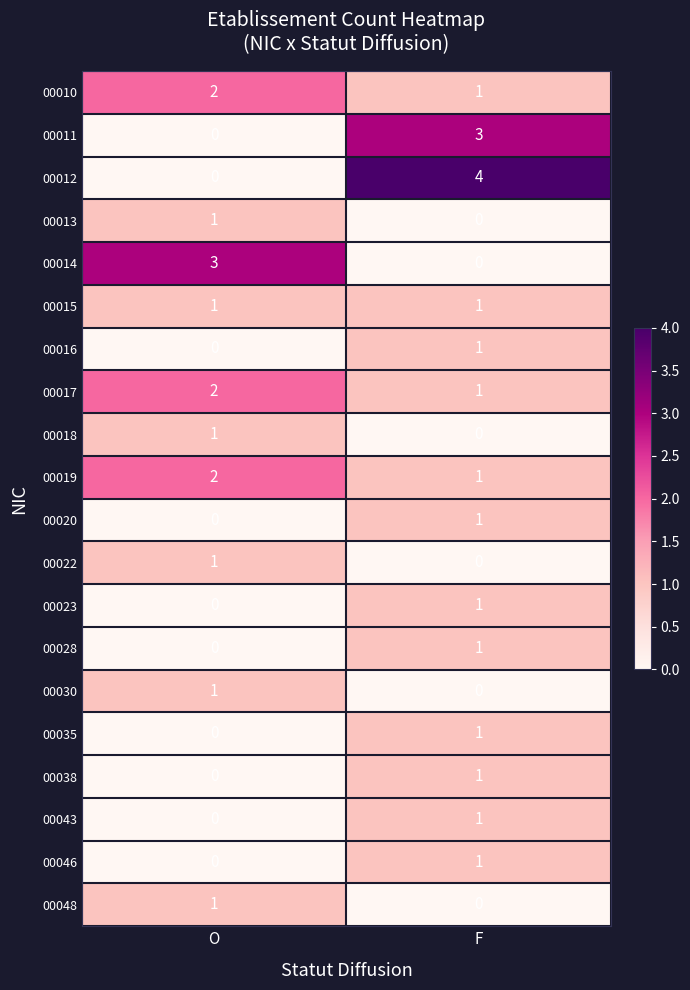

Which series has the largest total across all categories?

00012